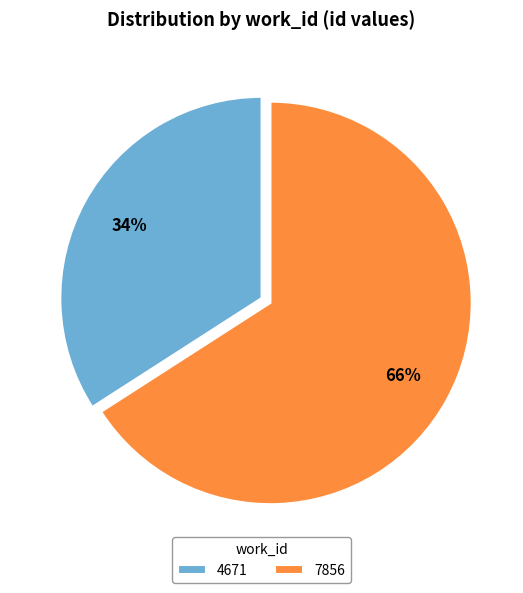

Does 4671 account for over 50% of the chart?

No